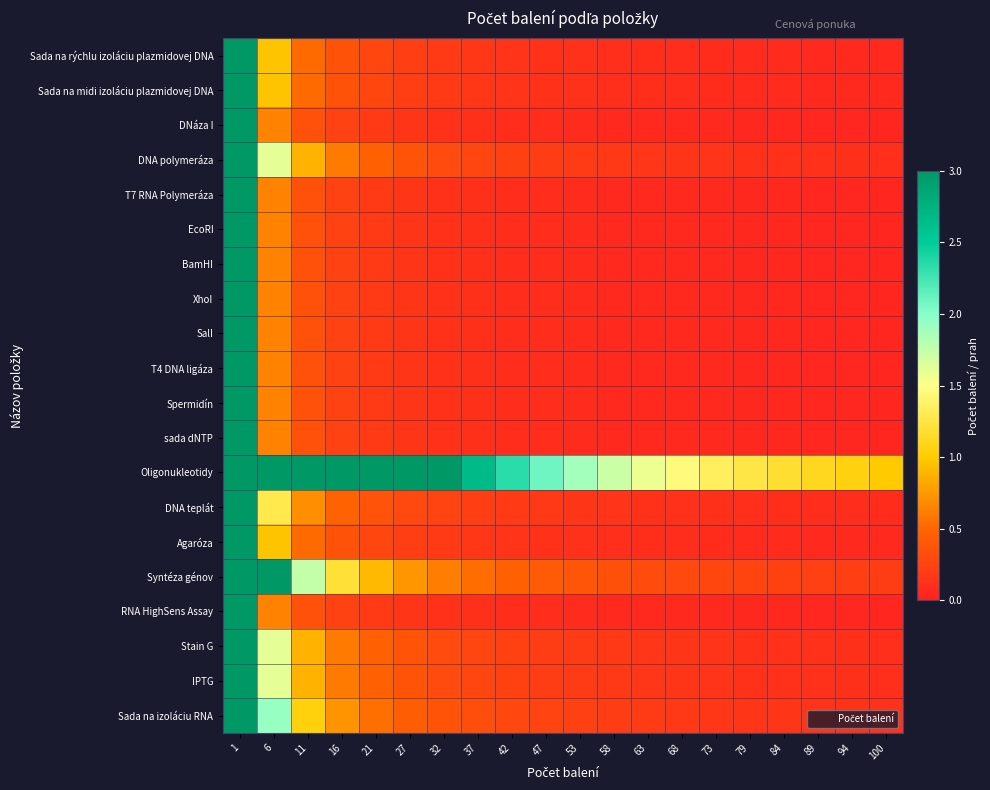

Between 73 and 79, which series saw the biggest shift?

Oligonukleotidy